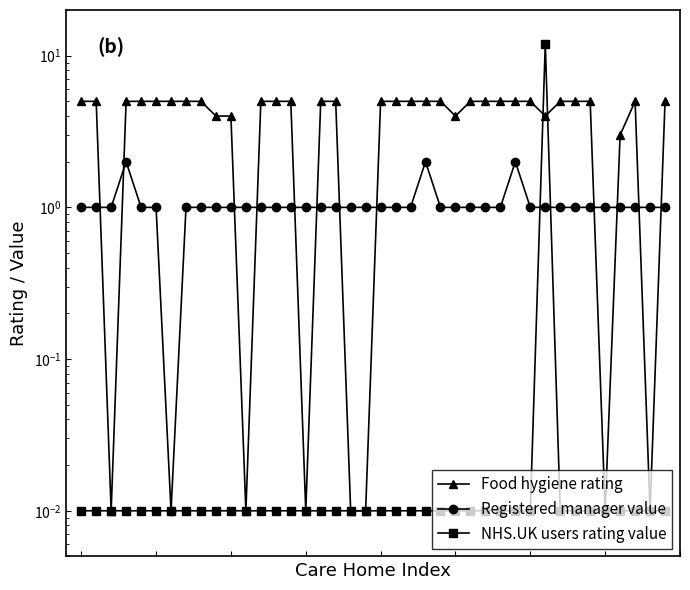

Which has a higher value, 13 or 3?

13